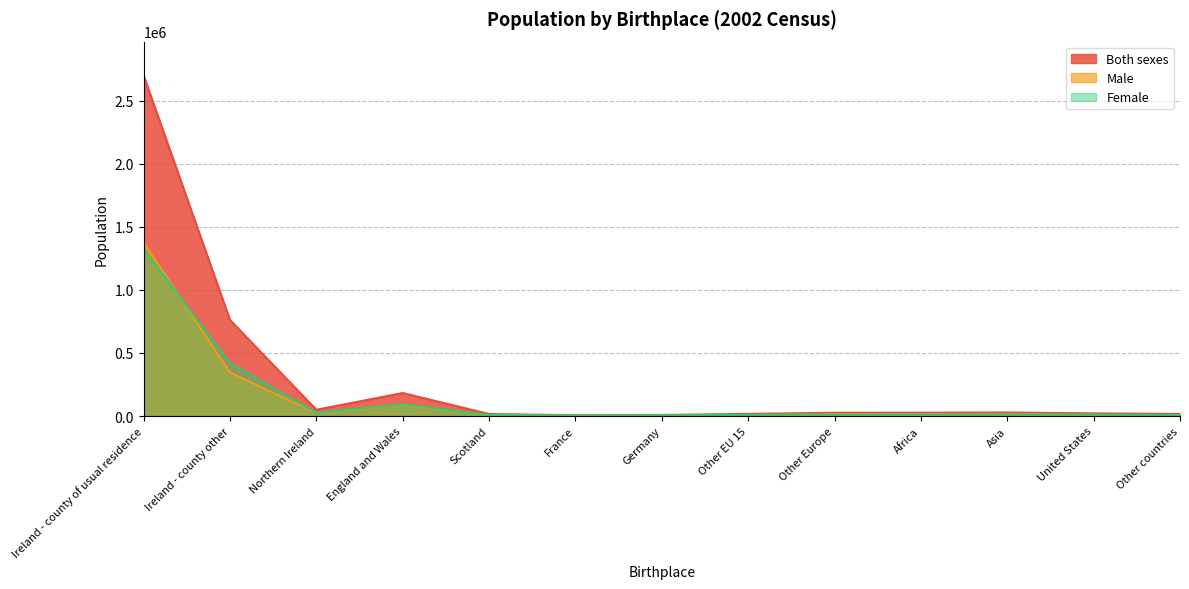

At which category does the chart reach its peak across all series?

Ireland - county of usual residence